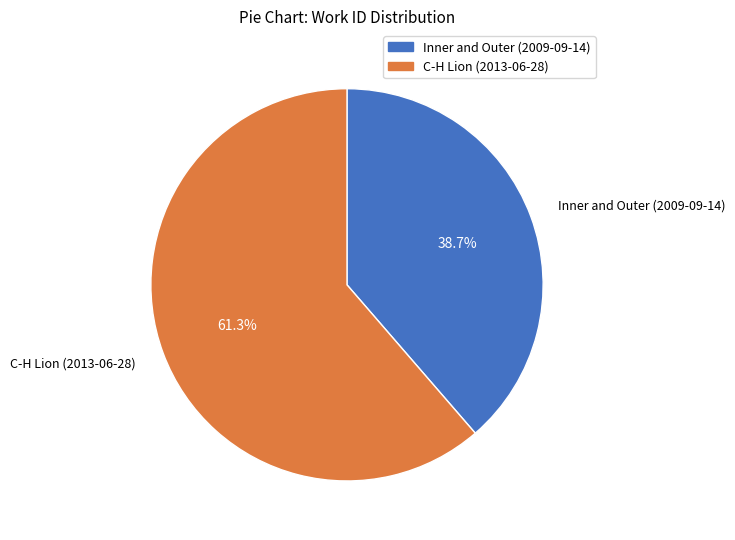

To the nearest percent, what is the difference between the Inner and Outer (2009-09-14) and C-H Lion (2013-06-28) slice percentages?

23%